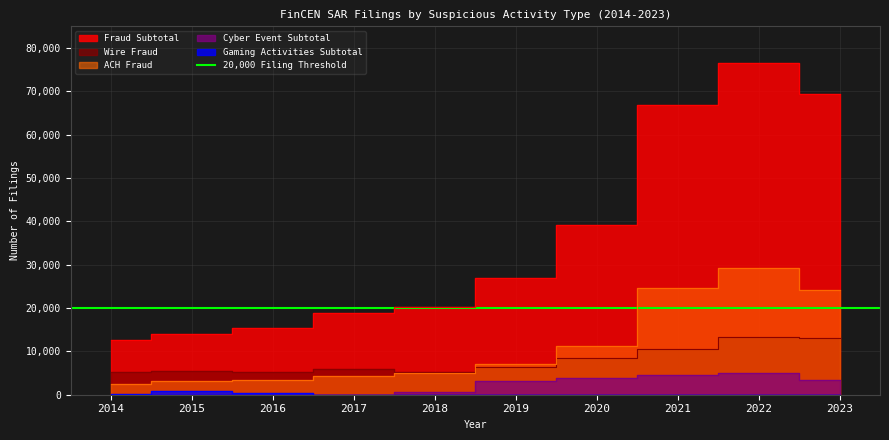

List the series in order of their peak value, highest first.

Fraud Subtotal, ACH Fraud, Wire Fraud, Cyber Event Subtotal, Gaming Activities Subtotal